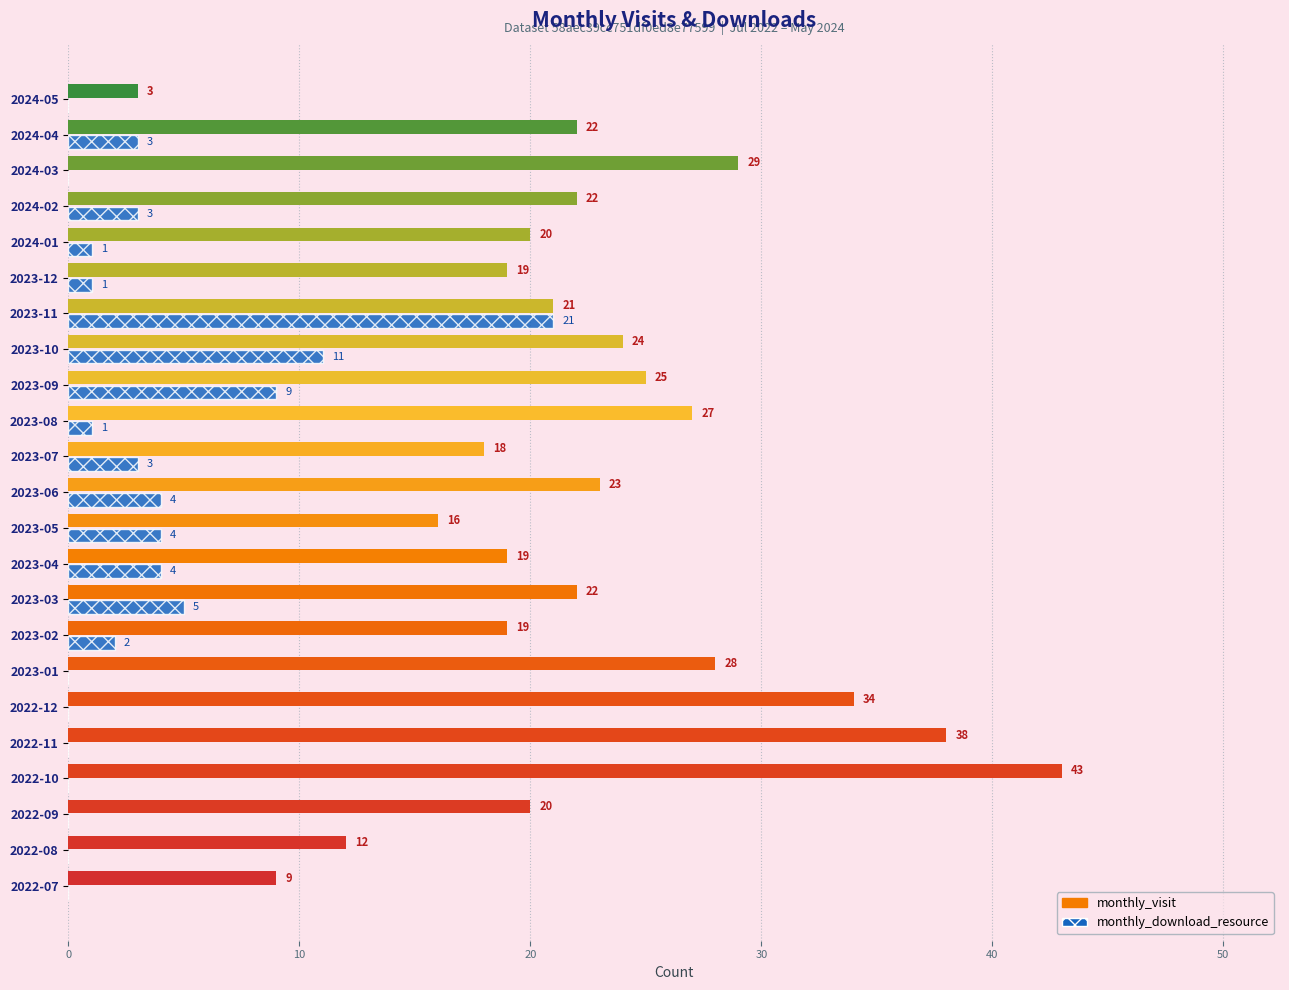

Is the value of monthly_download_resource at 2022-12 greater than the value of monthly_visit at 2023-09?

No